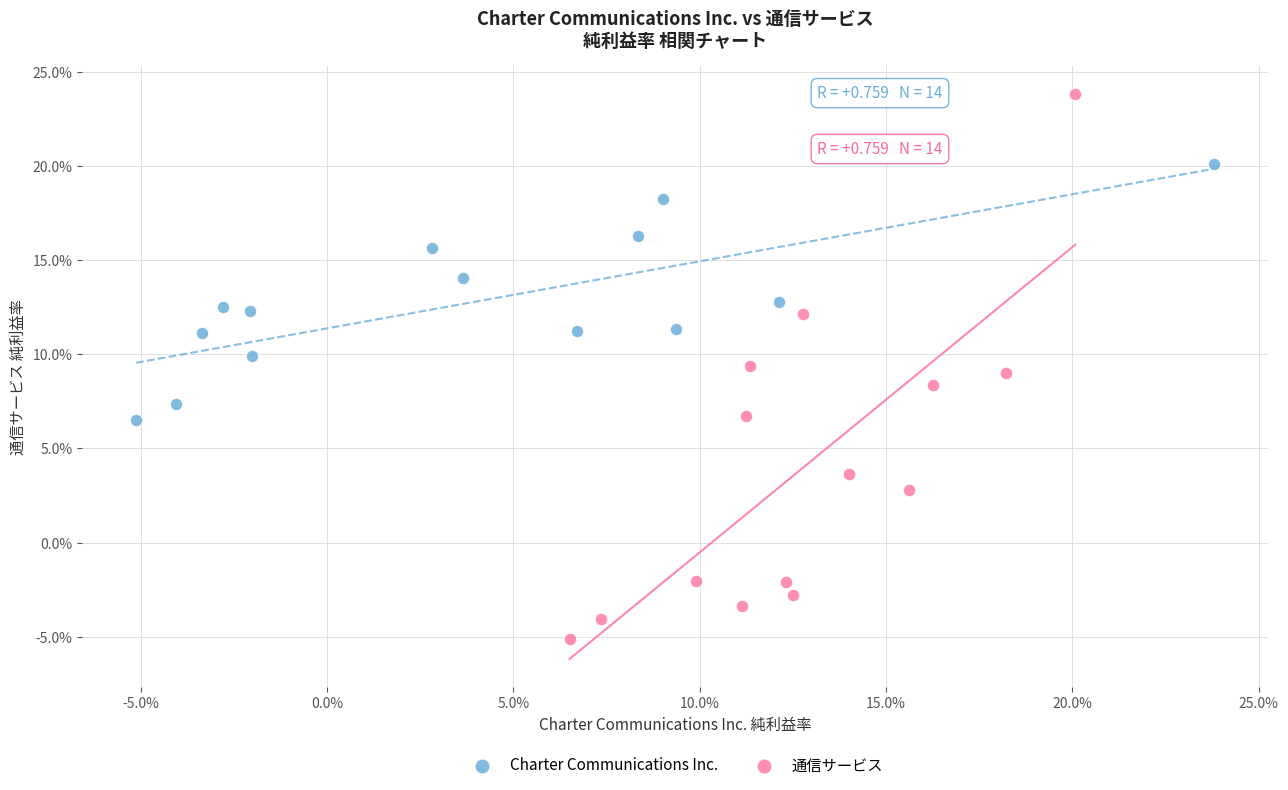

What are all the series names shown in the legend?

Charter Communications Inc., 通信サービス